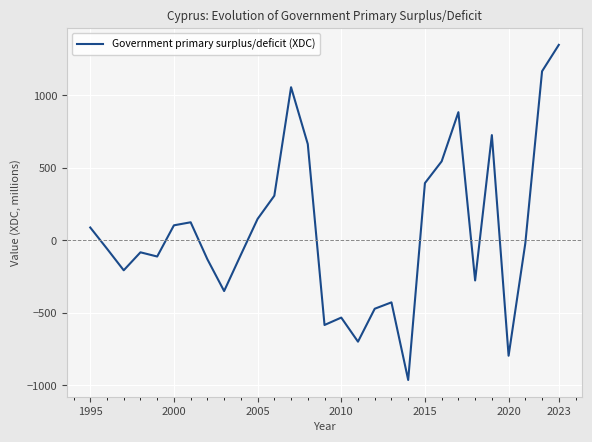

What is the maximum value shown in the chart?

1348